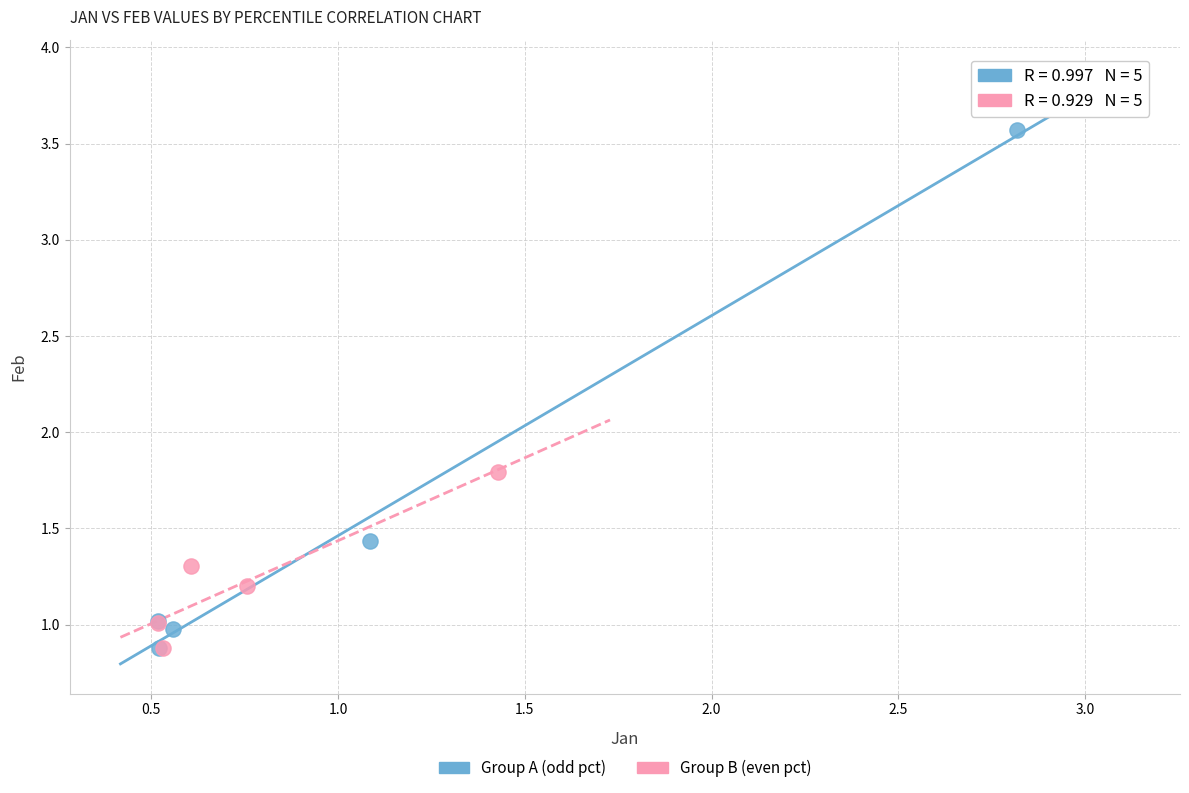

Which series has the widest spread of Y values?

Group A (odd pct)